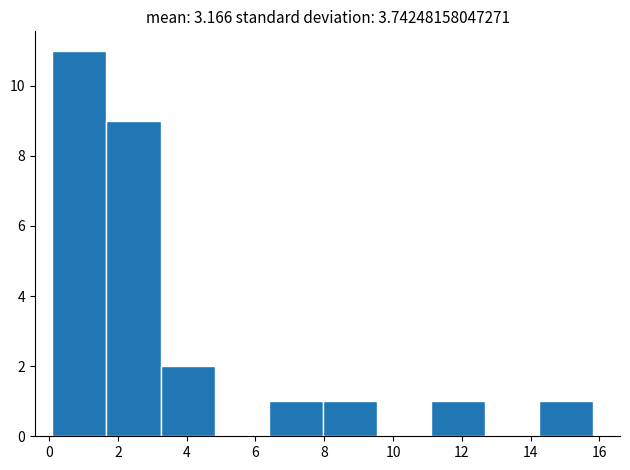

How tall is the bar that spans 11.0 to 12.6 on the x-axis? Neither the bar edges nor the heights are printed on the chart, so give them approximately, as read against the axes.

1